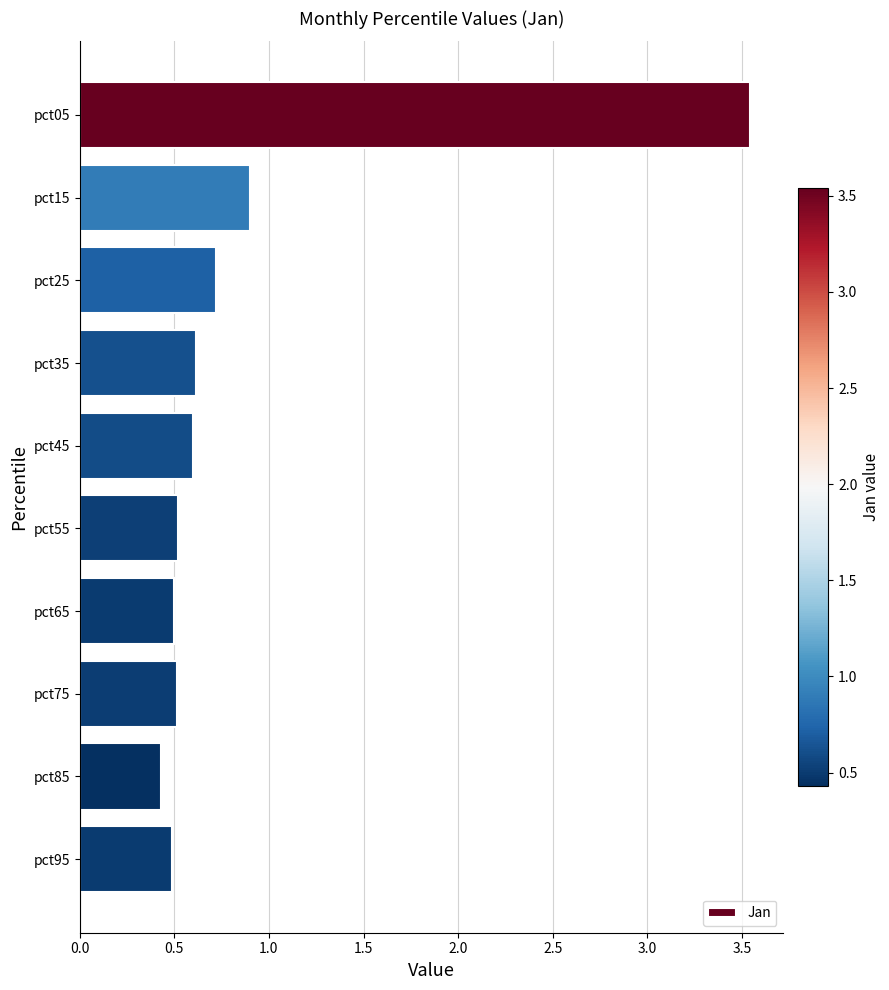

What is the approximate value at pct75?

0.5